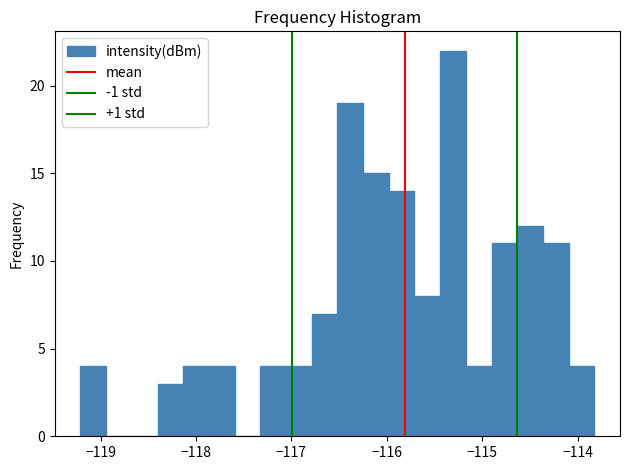

Around what value on the x-axis is the tallest bar? Give the approximate position of its centre, as read against the axis.

-115.3